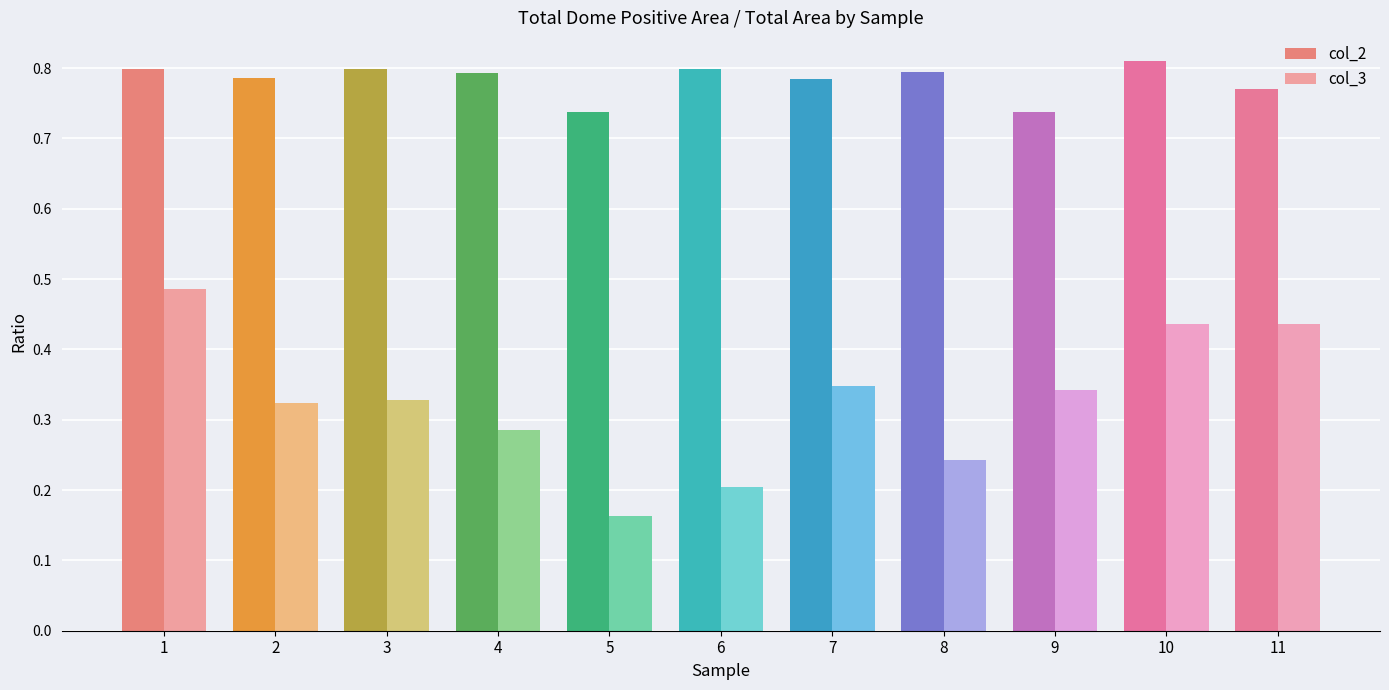

Reading right to left, what are all the values shown in this chart?

col_2: 11=0.8	10=0.8	9=0.7	8=0.8	7=0.8	6=0.8	5=0.7	4=0.8	3=0.8	2=0.8	1=0.8
col_3: 11=0.4	10=0.4	9=0.3	8=0.2	7=0.3	6=0.2	5=0.2	4=0.3	3=0.3	2=0.3	1=0.5